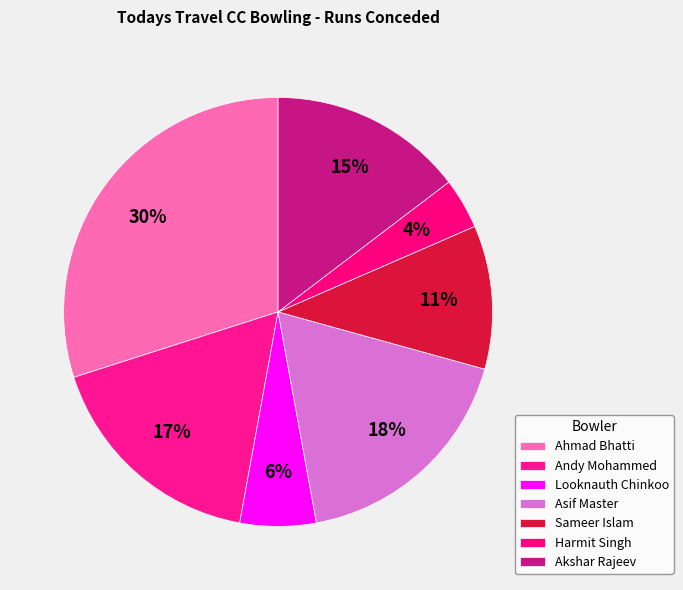

True or false: Harmit Singh accounts for 10% of the total.

False